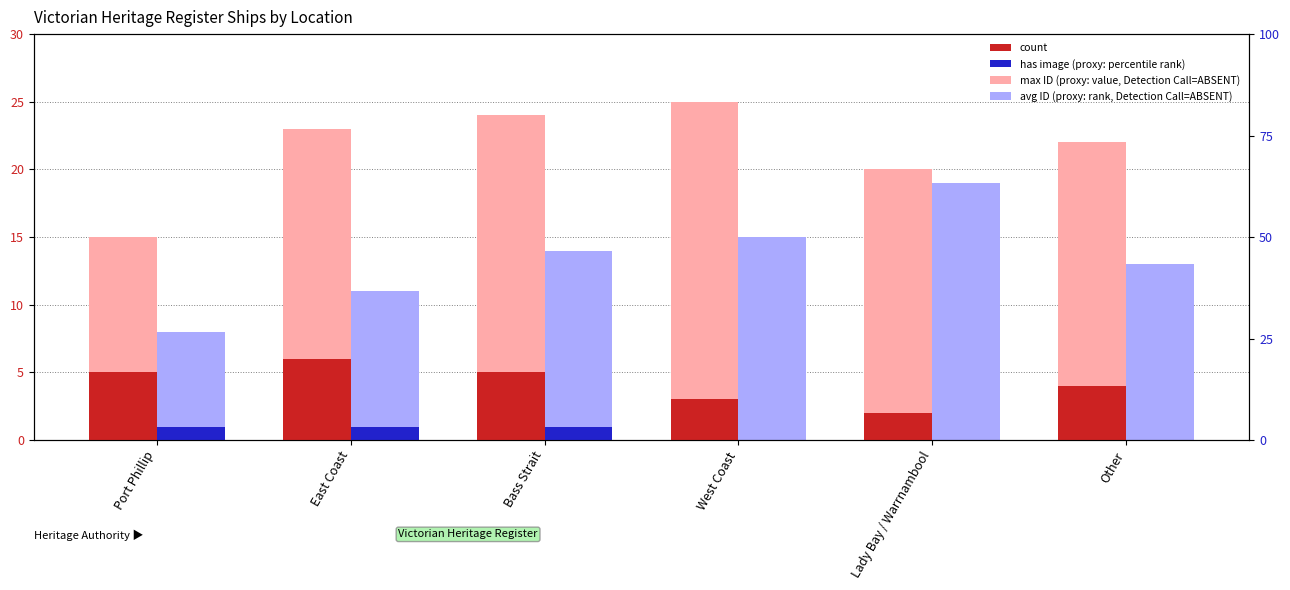

How many bars are there in each group?

4